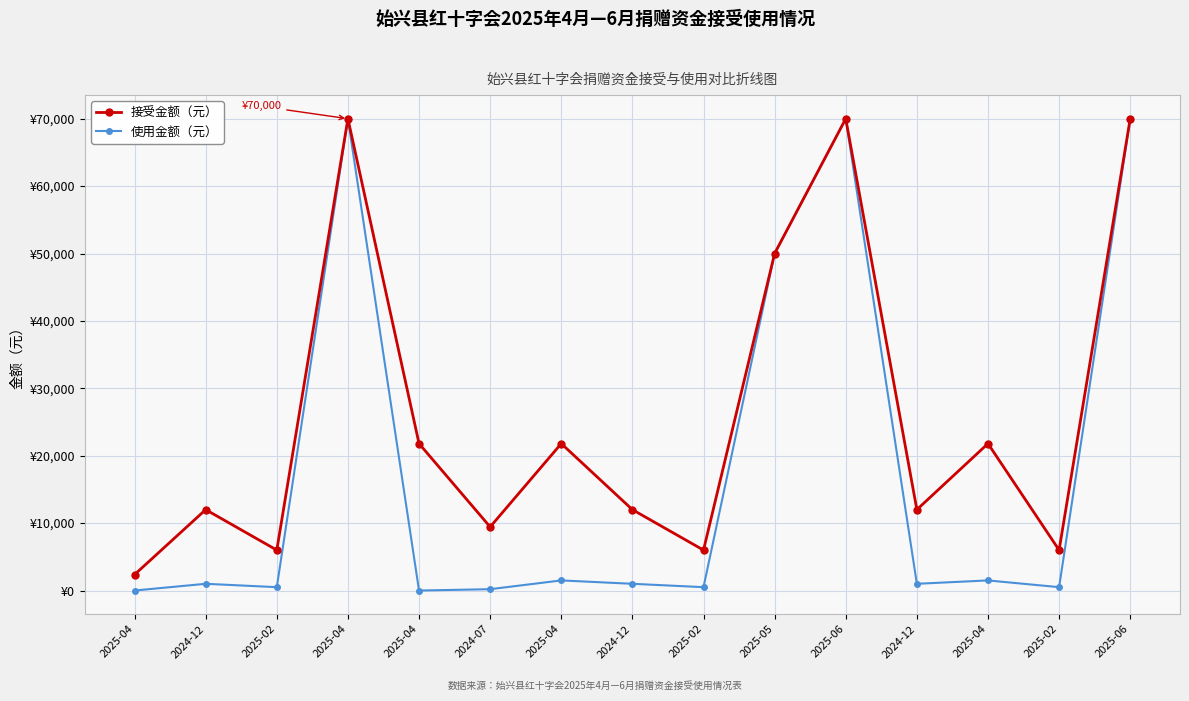

Which series has the largest total across all categories?

接受金额（元）